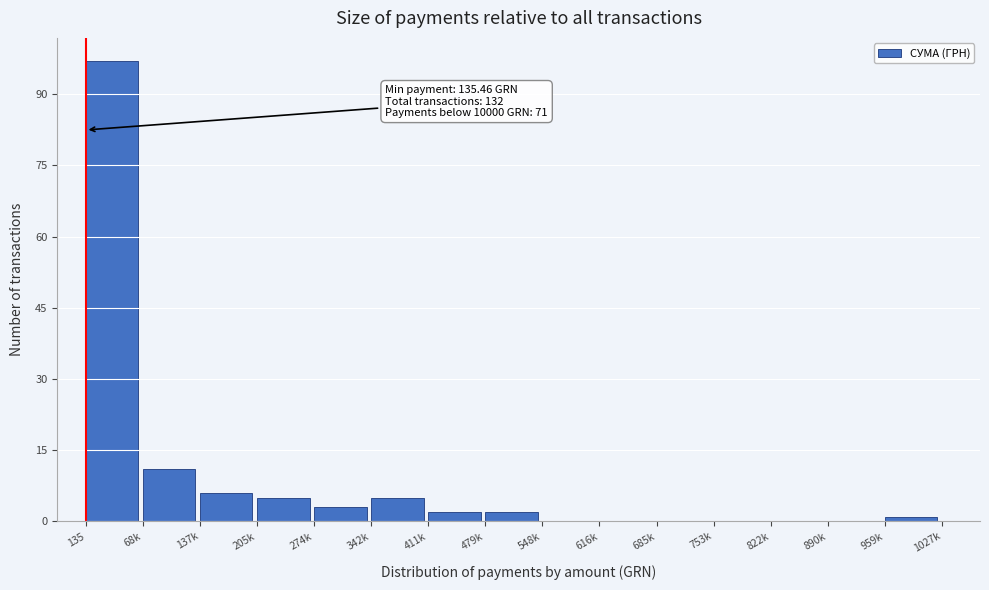

Reading left to right, transcribe all the data shown in this chart.

135=97	68k=11	137k=6	205k=5	274k=3	342k=5	411k=2	479k=2	548k=0	616k=0	685k=0	753k=0	822k=0	890k=0	959k=1